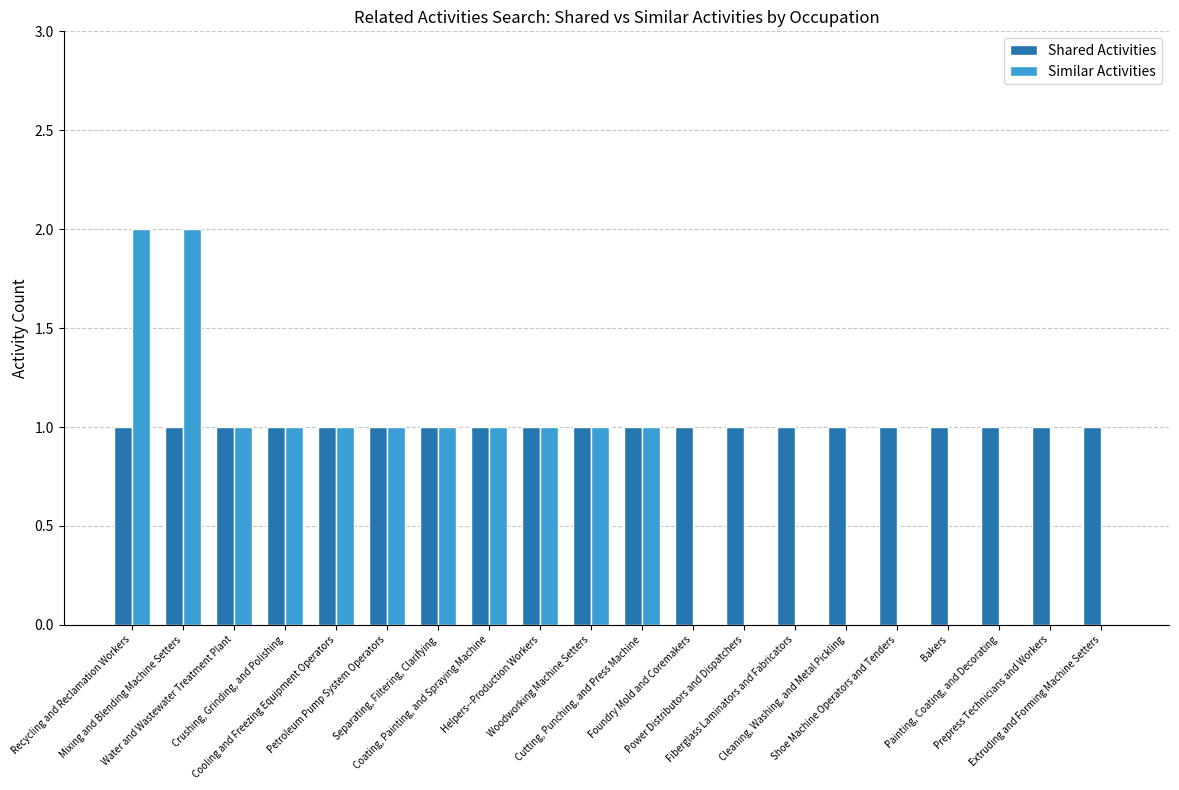

How many data points does each series have?

20